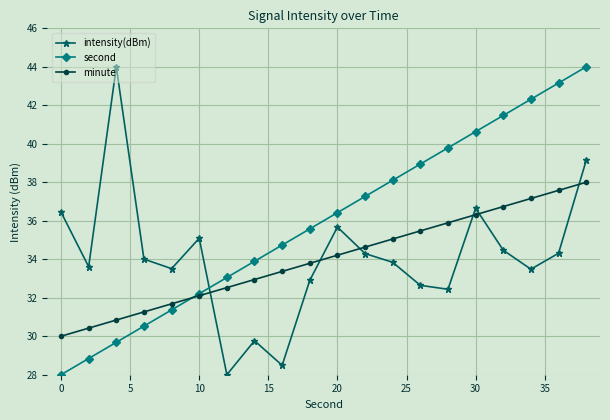

What is the smallest value displayed?

28.0